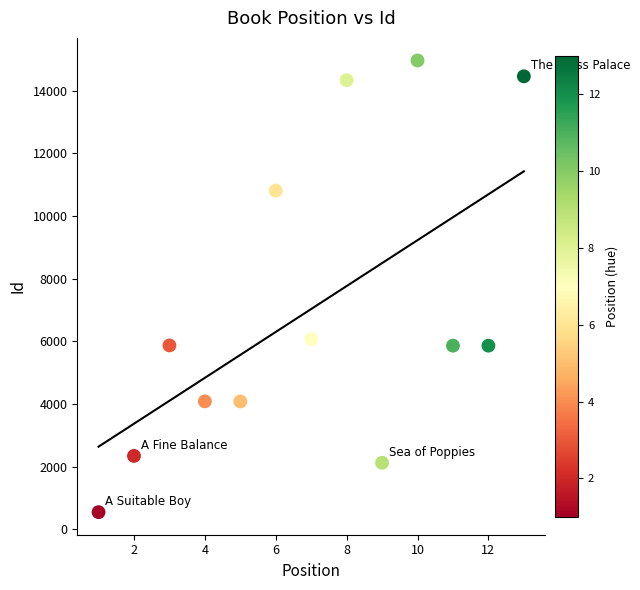

What Y value in the scatter plot is closest to 7754?

6069